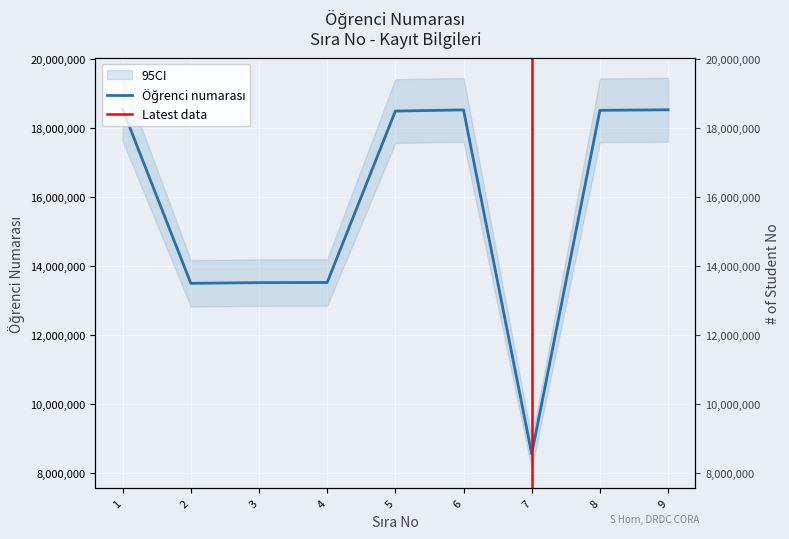

How many lines are shown in the chart?

1